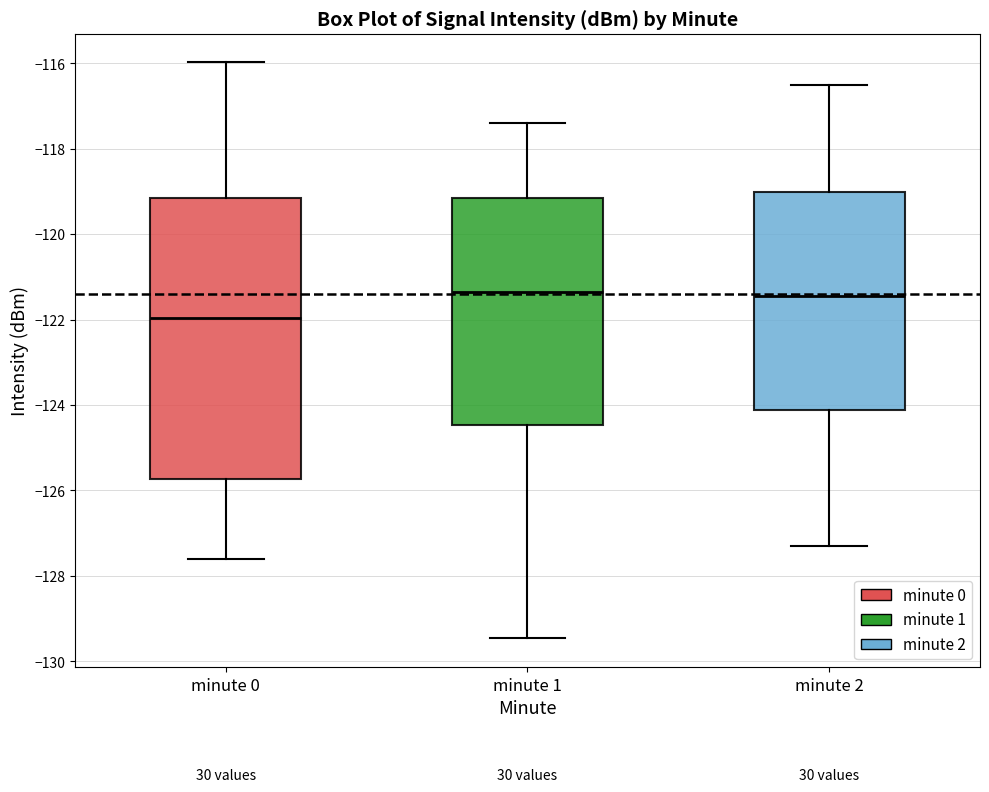

Reading left to right, transcribe this box plot: for each box, give where its median line is, the range the box spans, and where its two whiskers end, as read against the y-axis. The values are not printed on the chart, so give them approximately, as read against the axis.

minute 0: median -122.0, box -125.8 to -119.2, whiskers -127.6 to -116.0
minute 1: median -121.4, box -124.4 to -119.2, whiskers -129.4 to -117.4
minute 2: median -121.4, box -124.2 to -119.0, whiskers -127.2 to -116.4